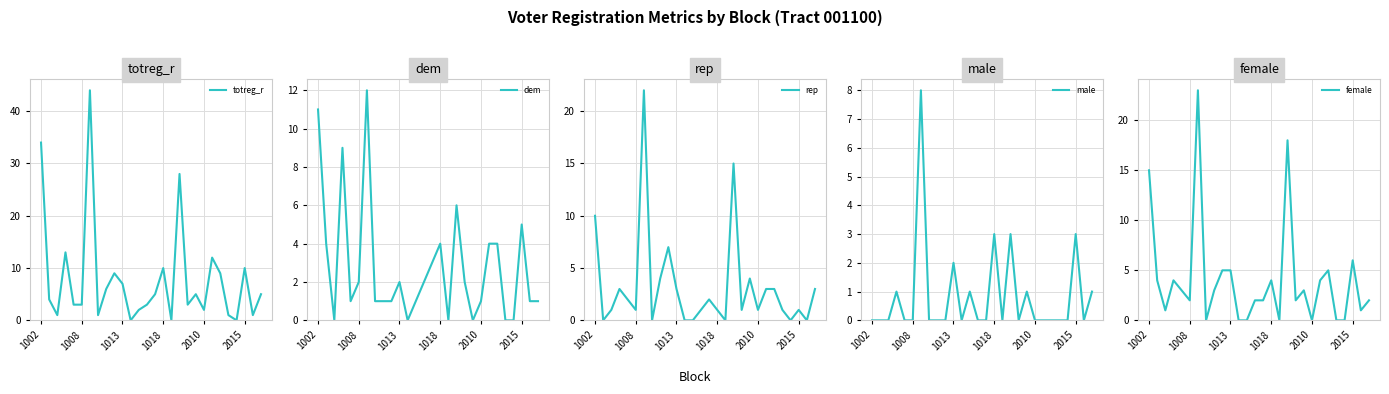

How many interior local peaks does the male series have?

8